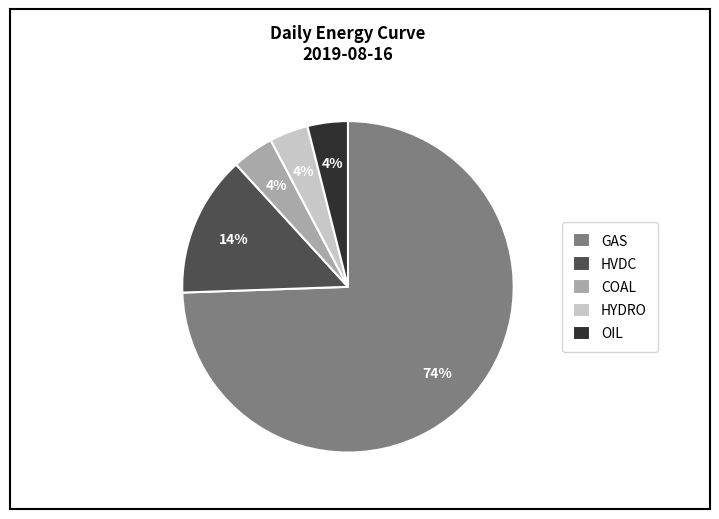

Approximately how many times larger is the value at COAL compared to HVDC?

0.3